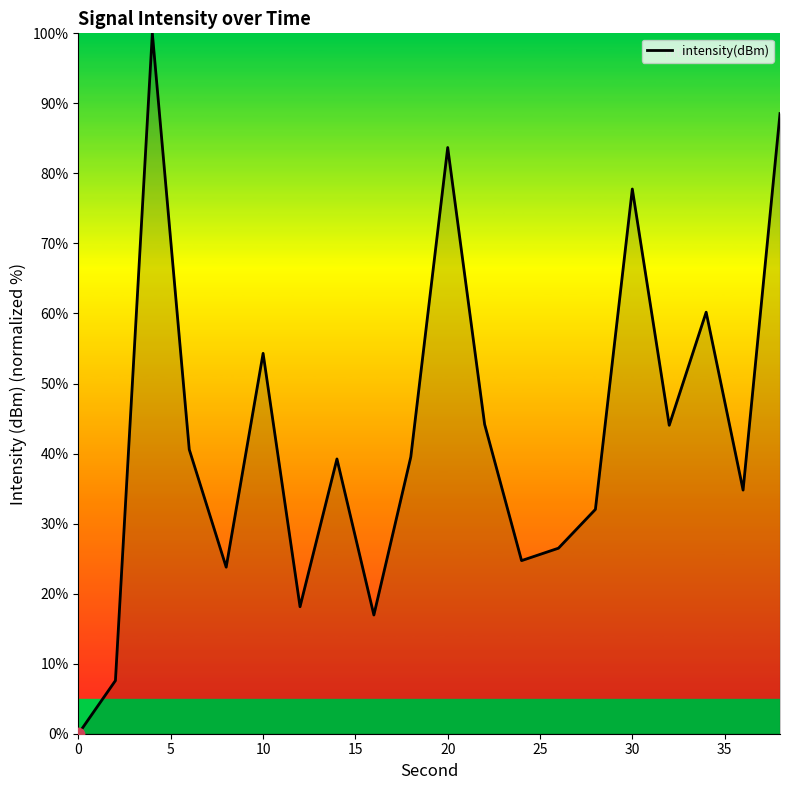

What is the greatest value displayed?

100.0